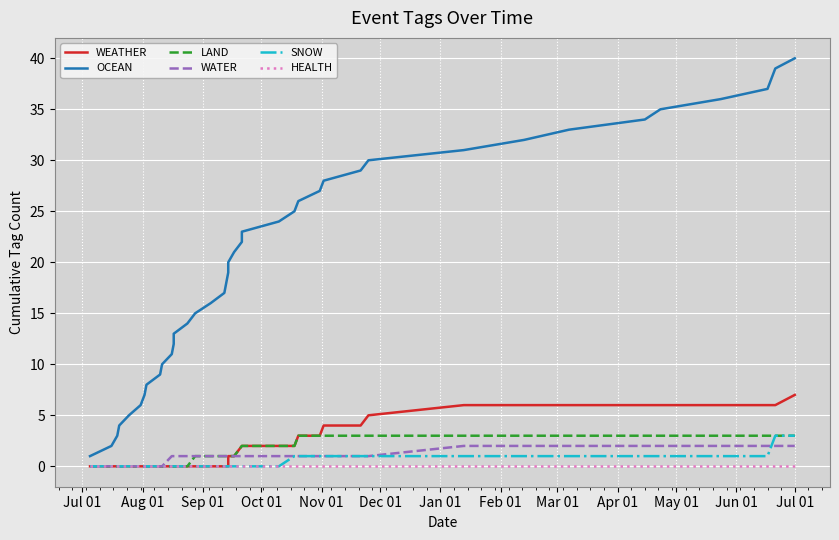

Is this an area chart (filled region under the line)?

No